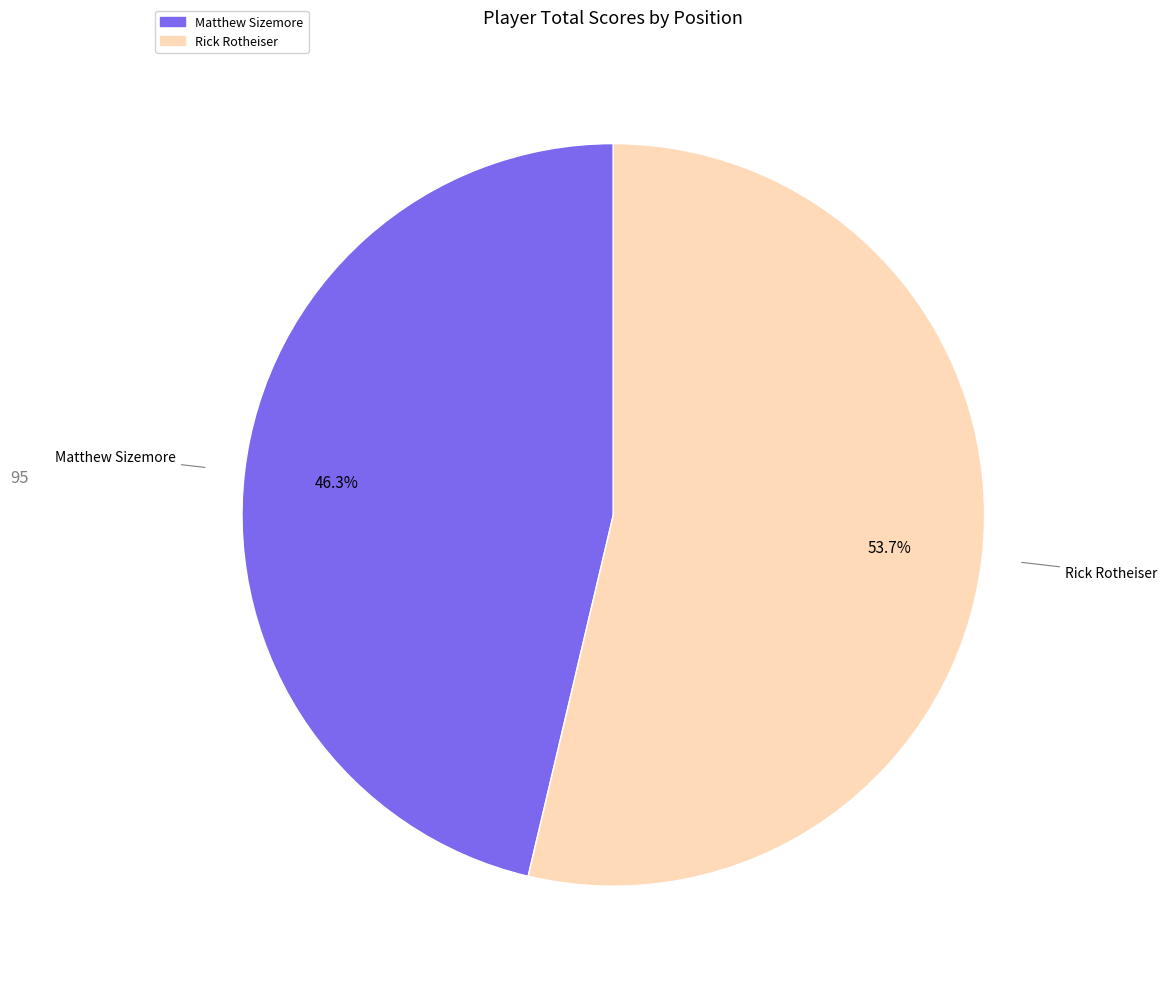

To the nearest percent, what is the average slice percentage?

50%